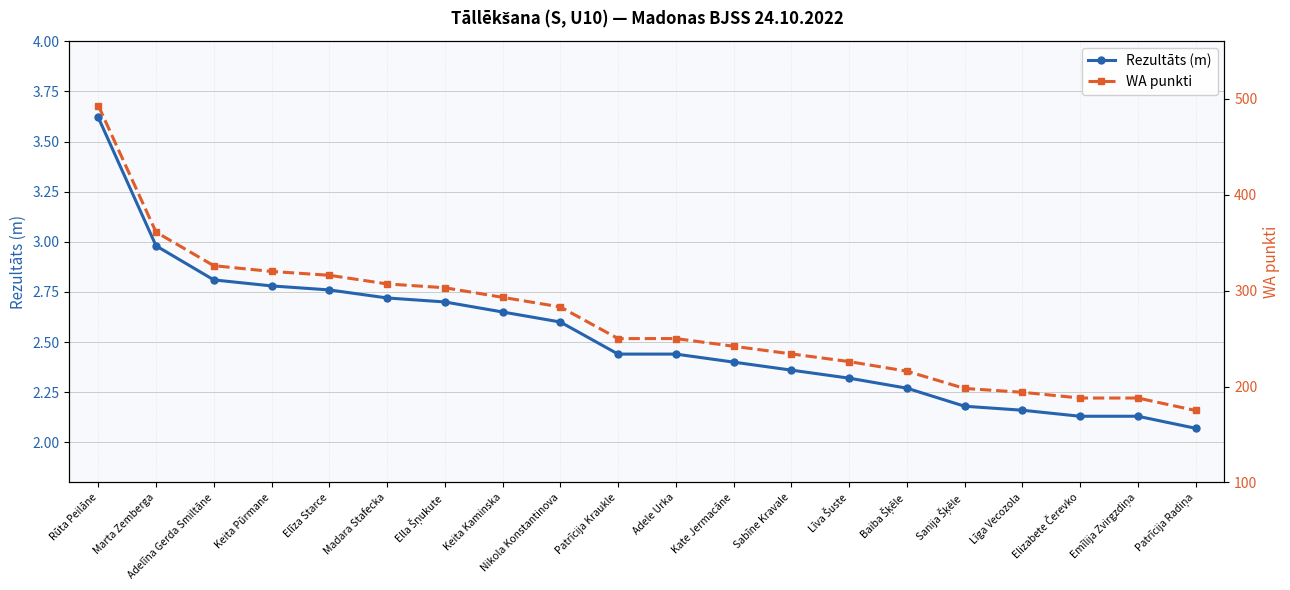

At which label does Rezultāts (m) reach its minimum?

Patrīcija Radiņa